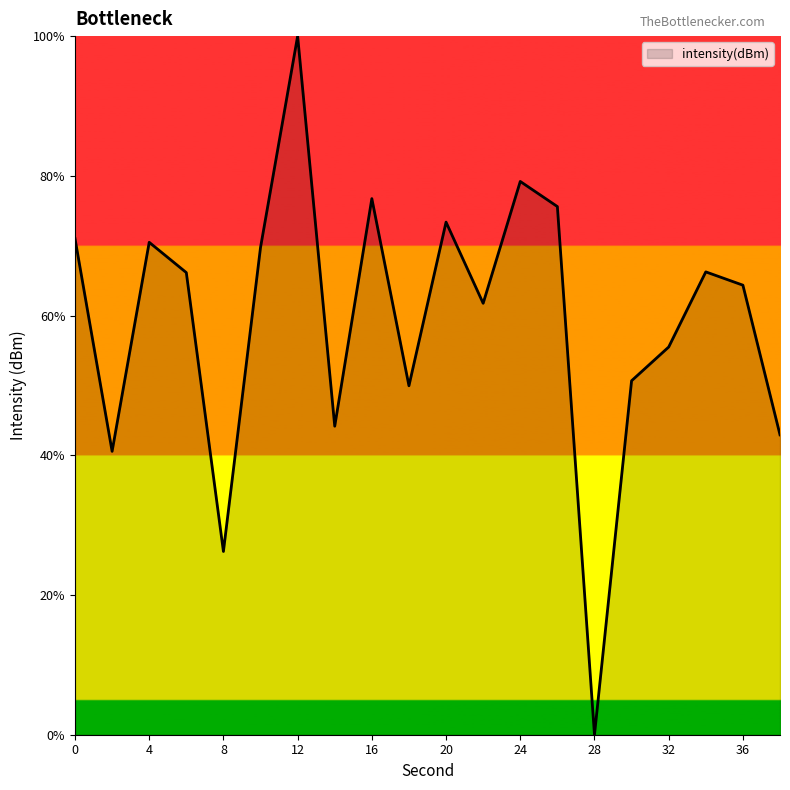

What is the difference between the maximum and minimum values?

100.0